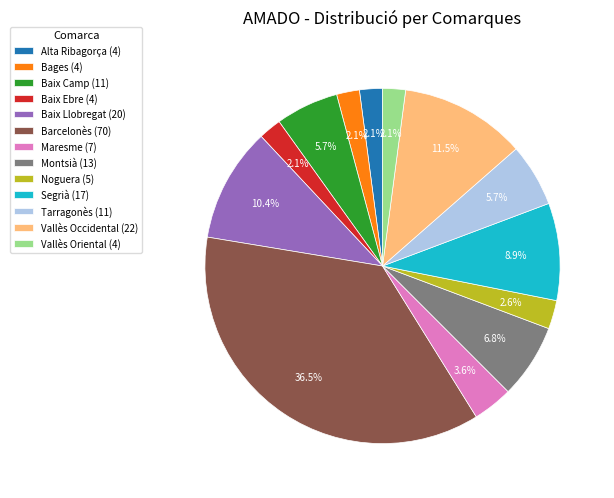

What percentage is NOT represented by Vallès Oriental?

97.9%